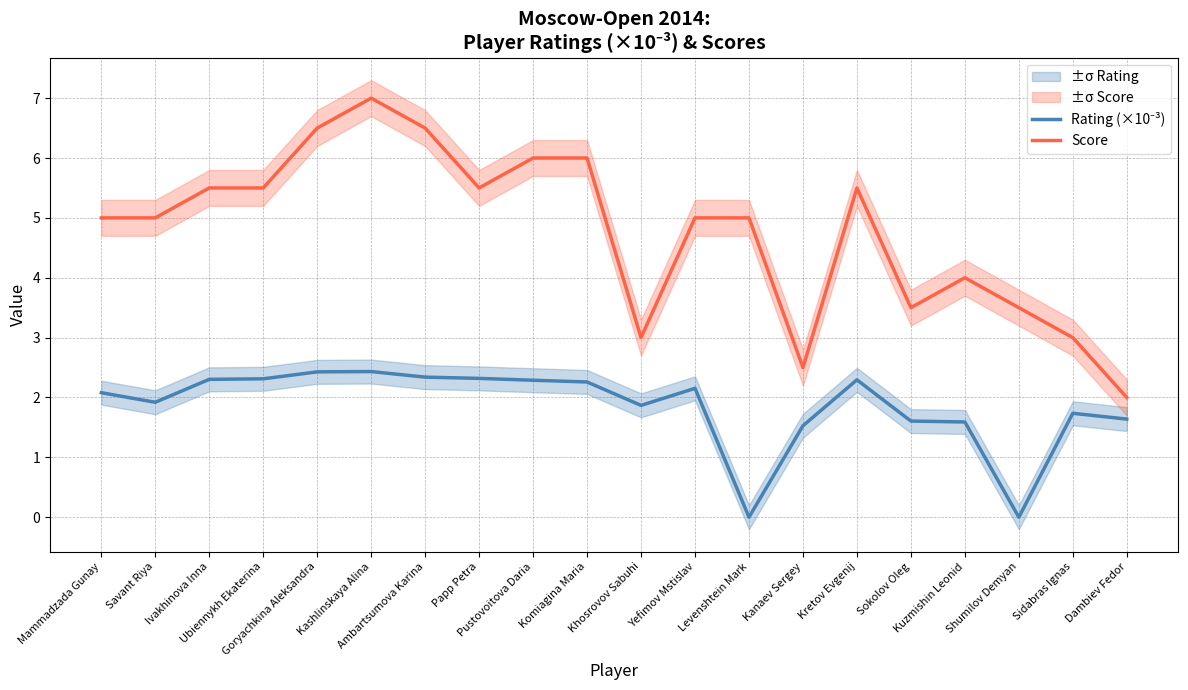

What is the sum of all Score values?

95.5